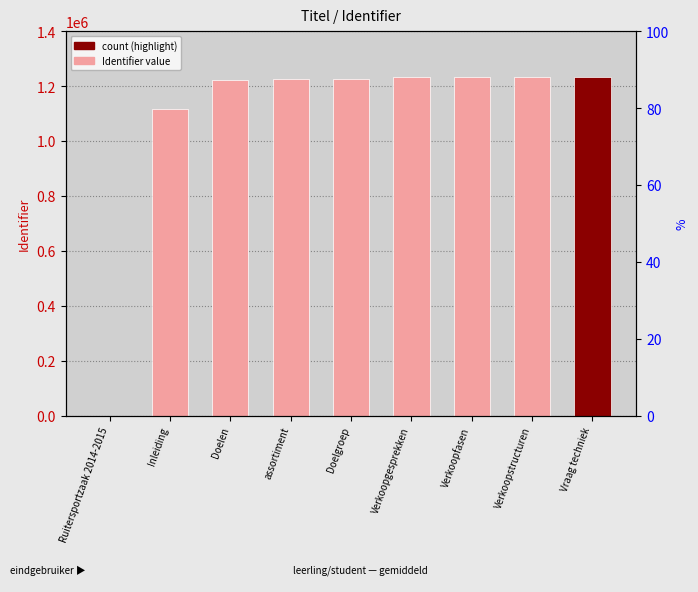

Between assortiment and Ruitersportzaak 2014-2015, which is larger?

assortiment